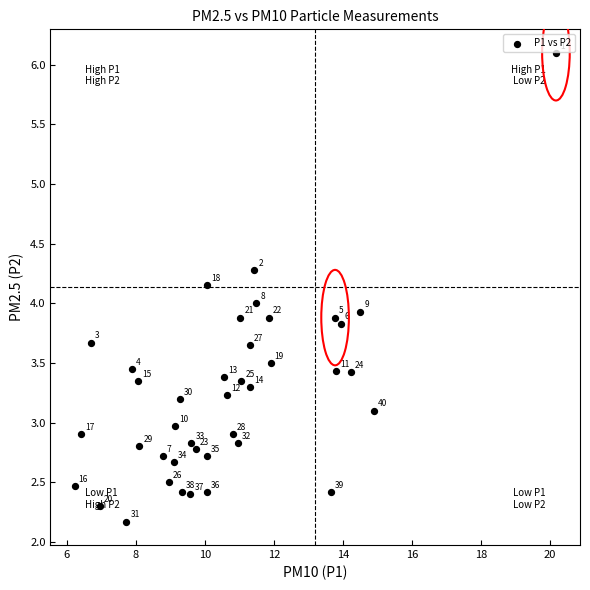

What Y value in the scatter plot is closest to 4?

4.0